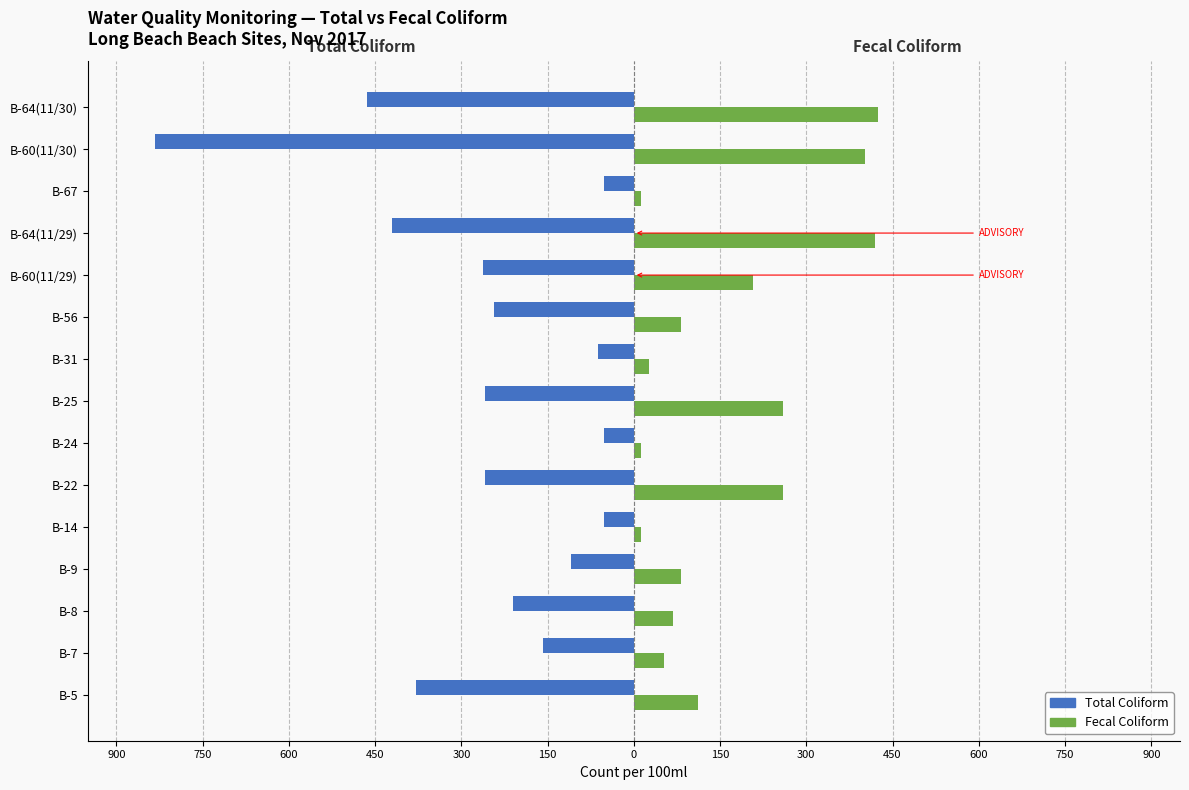

Reading left to right, transcribe all the data shown in this chart.

Total Coliform: -379	-158	-211	-109	-52	-259	-52	-259	-63	-243	-262	-420	-52	-833	-464
Fecal Coliform: 111	53	68	82	13	259	13	259	26	82	208	420	13	402	425